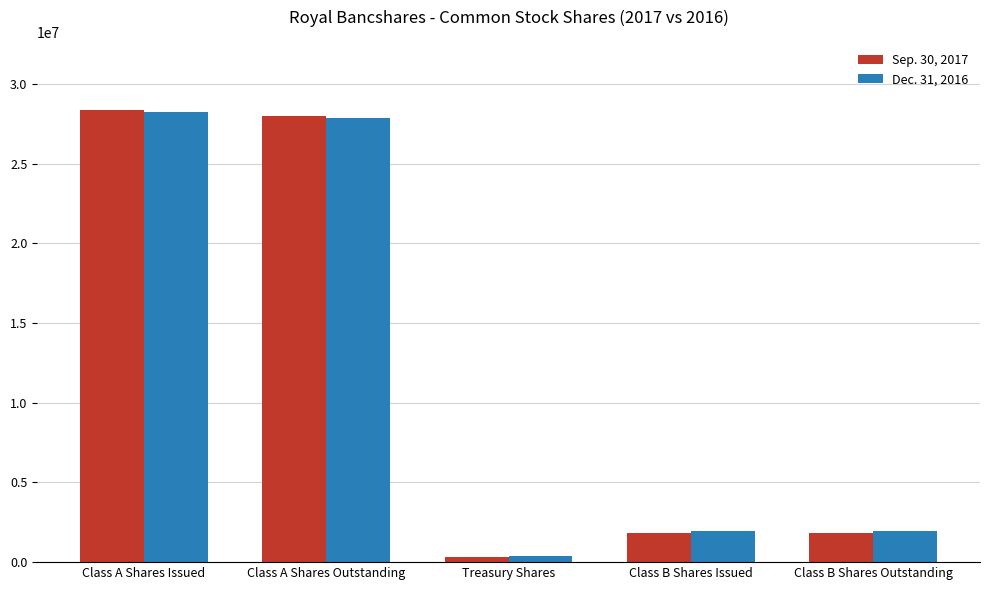

True or false: Sep. 30, 2017 has a value of 436425 at Class B Shares Outstanding.

False